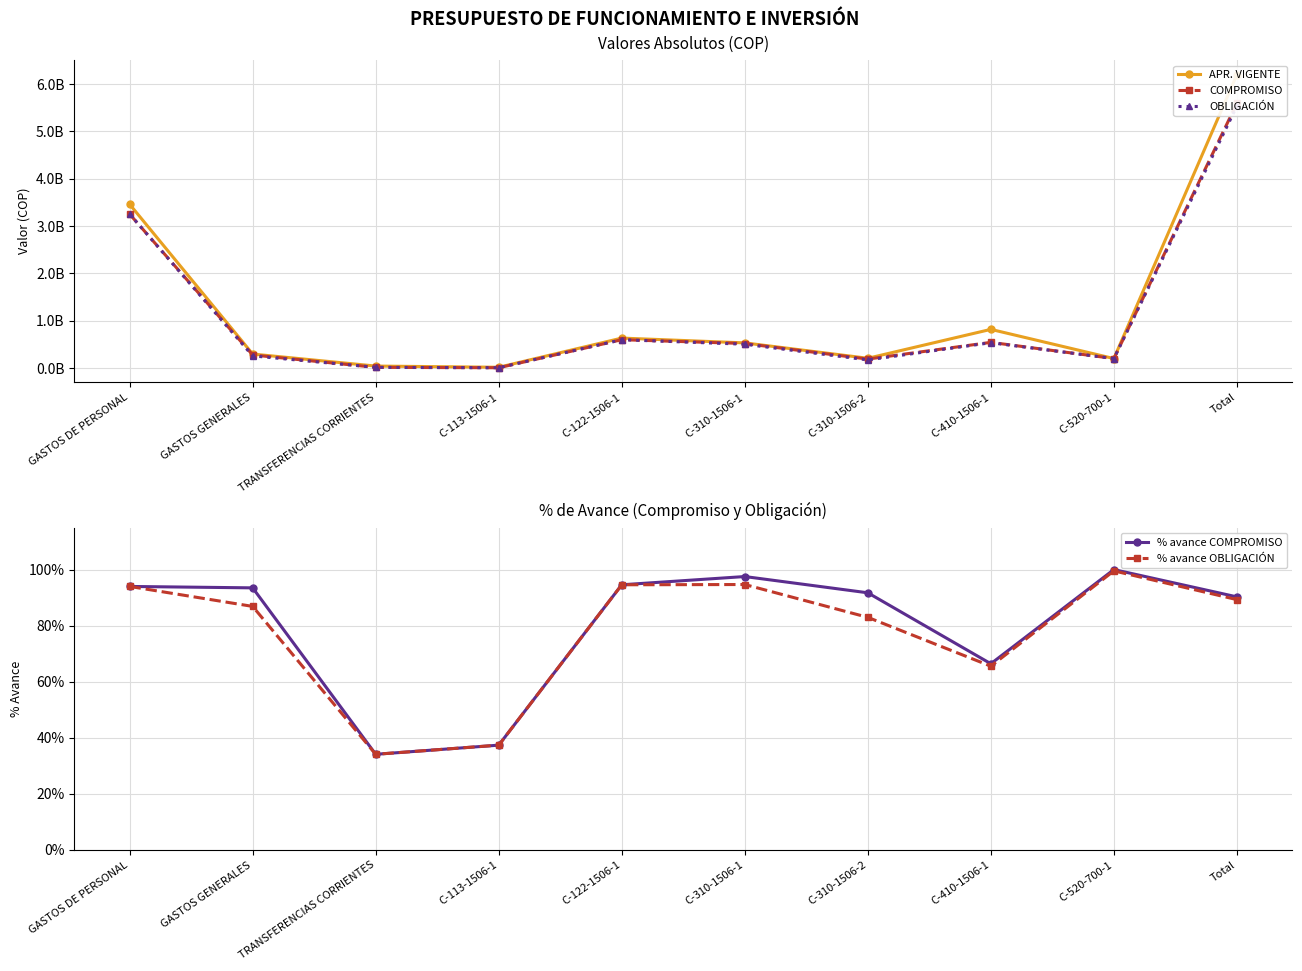

True or false: % avance OBLIGACIÓN and % avance COMPROMISO intersect in this chart.

False